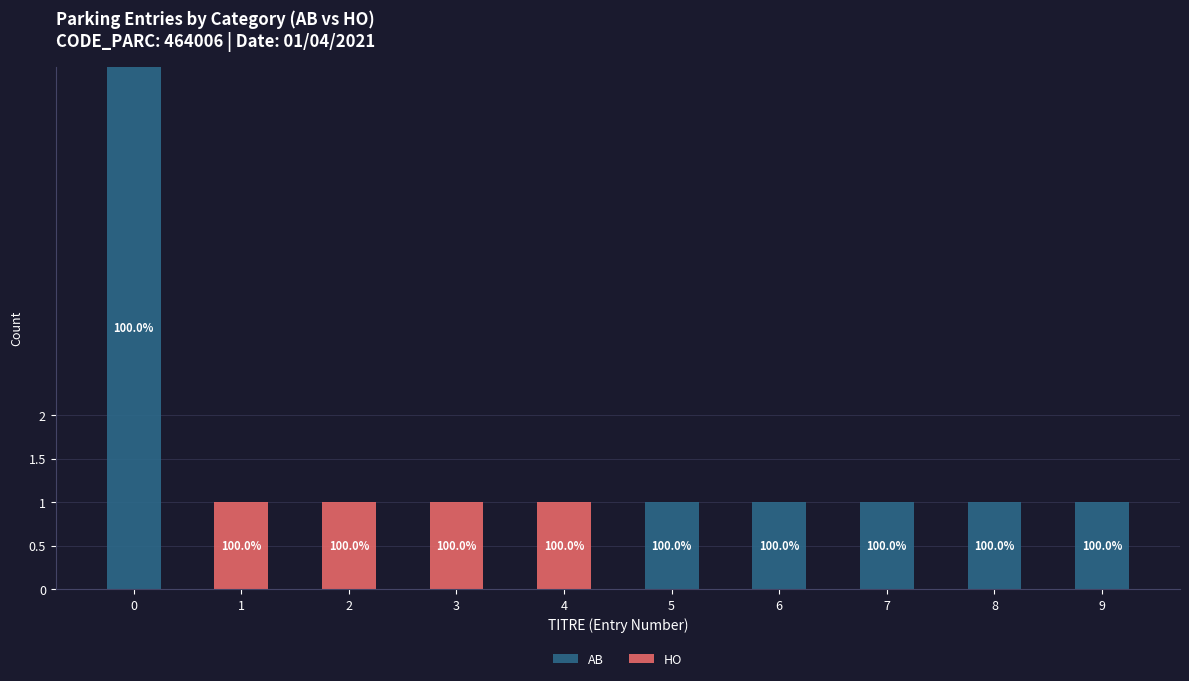

What is the value of the AB bar at the 8th from the left?

1